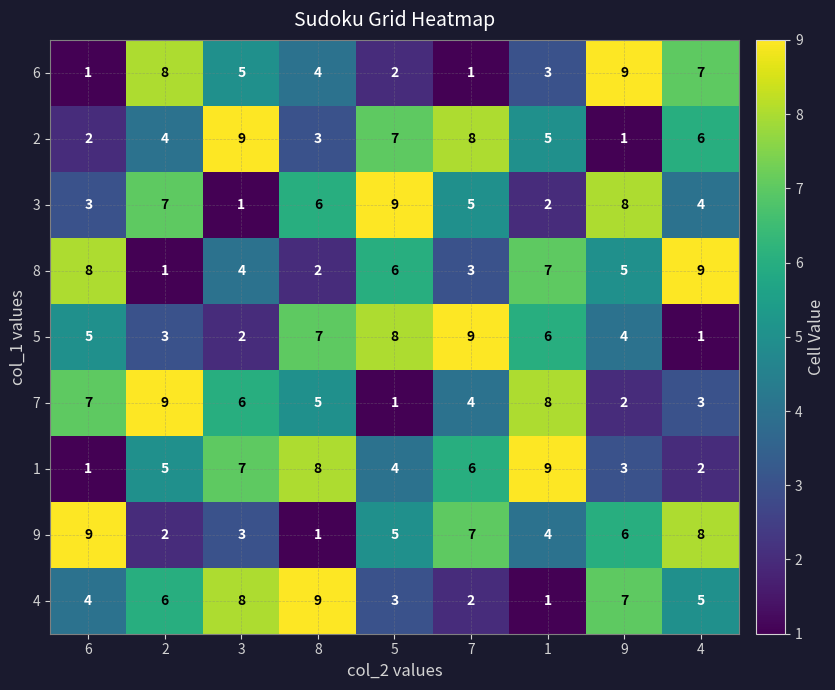

What is the difference between the maximum and second lowest values in the 4 series?

7